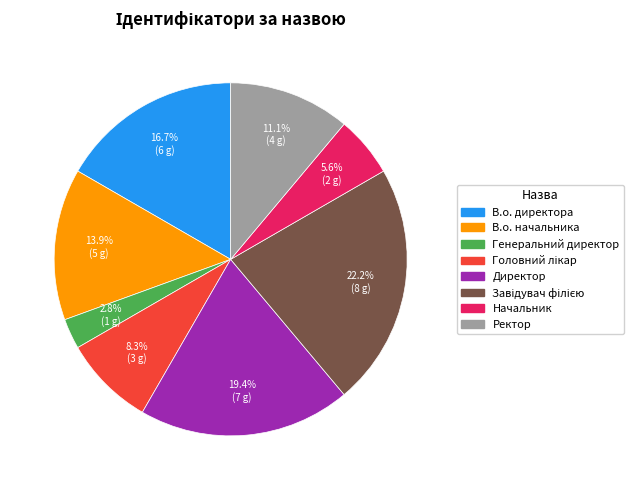

Between Ректор and Начальник, which is larger?

Ректор